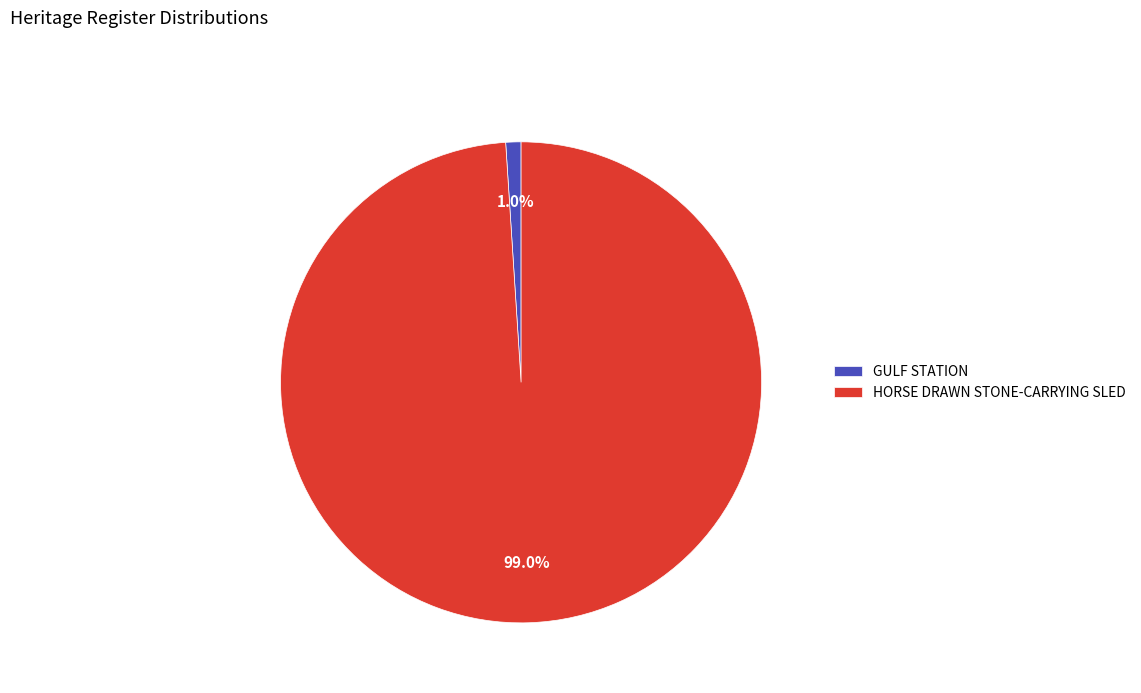

How many segments does this pie chart have?

2